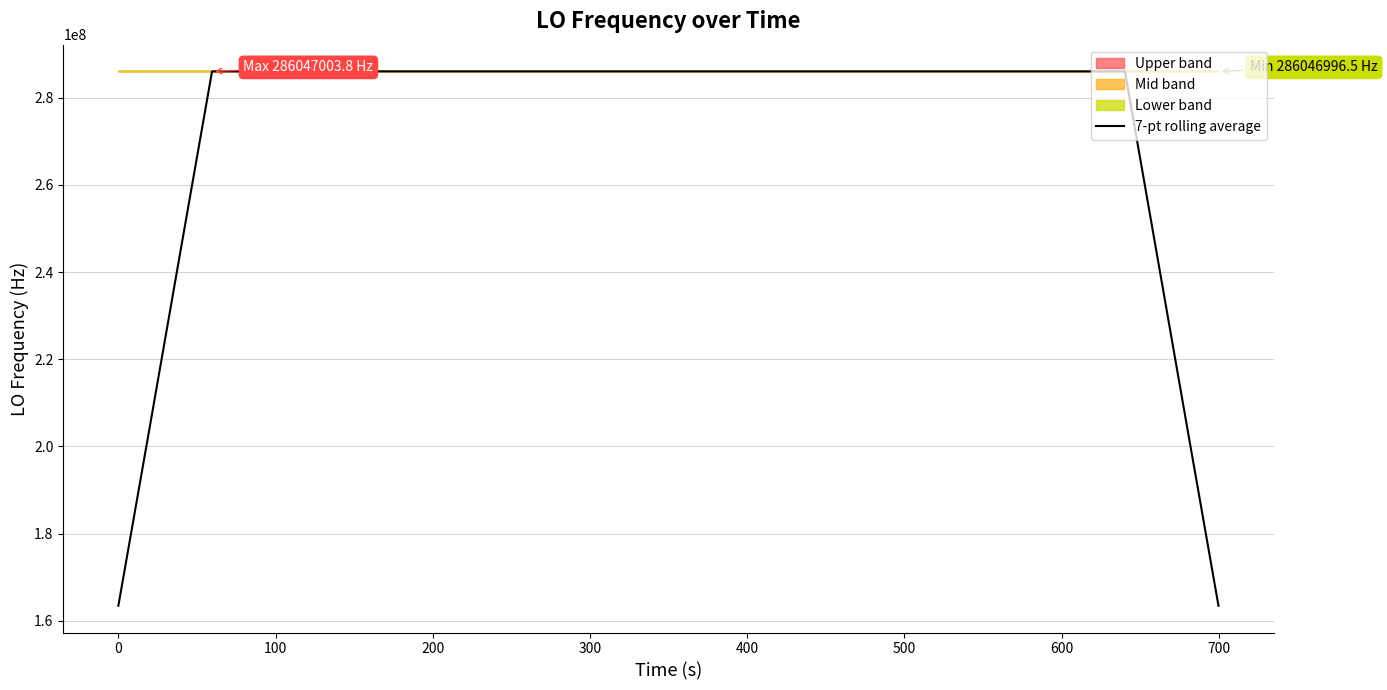

True or false: there are more than 2 points higher than both neighbors.

True